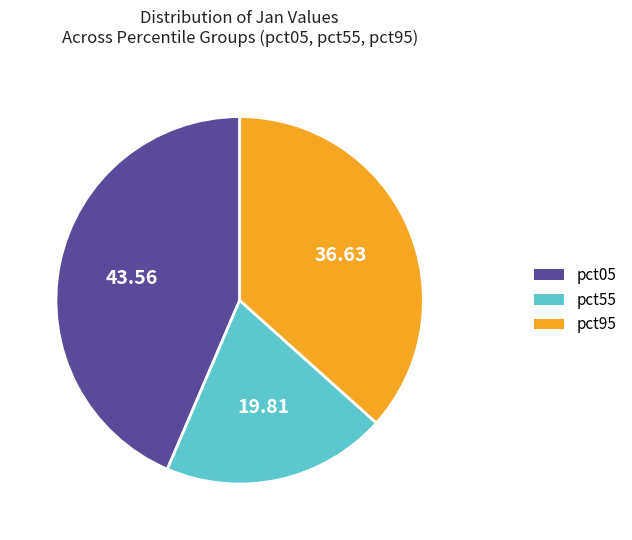

Rank the categories by value from lowest to highest.

pct55, pct95, pct05